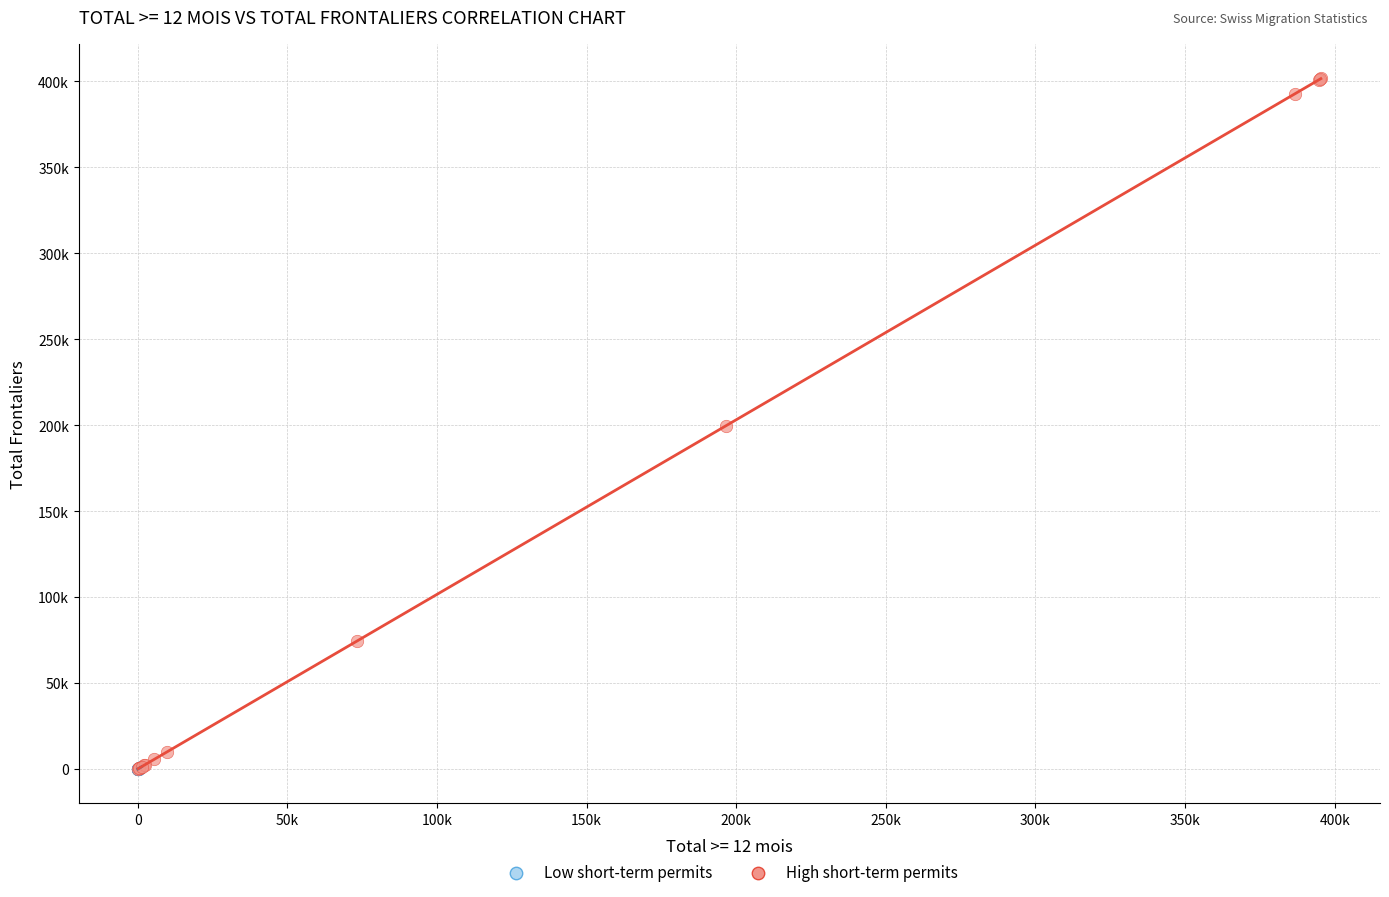

What are all the series names shown in the legend?

Low short-term permits, High short-term permits